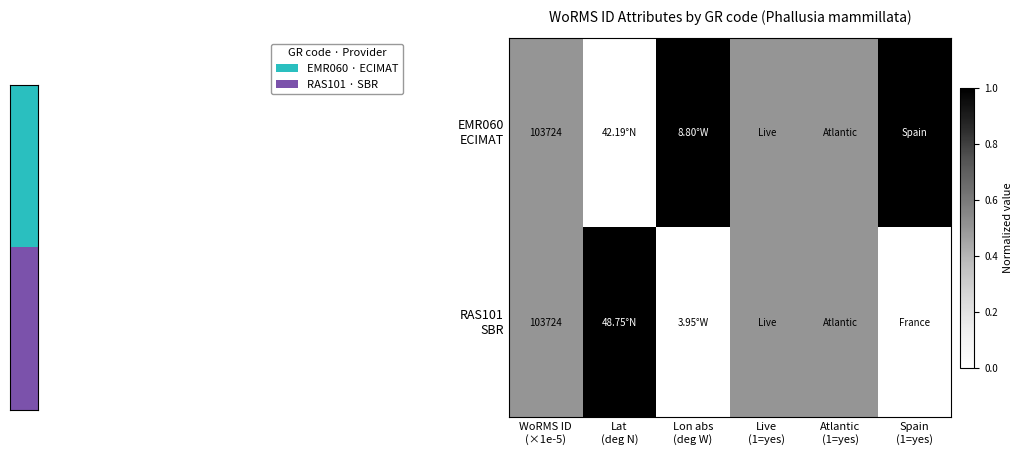

Count the EMR060 ECIMAT values in the range 0 to 1.

6